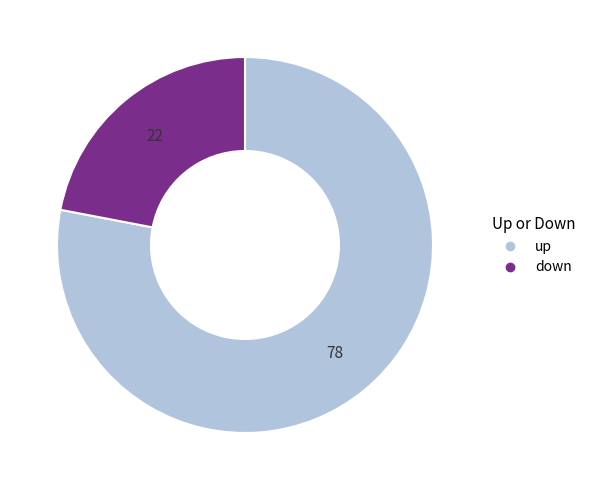

Which category has the biggest portion of the pie?

up